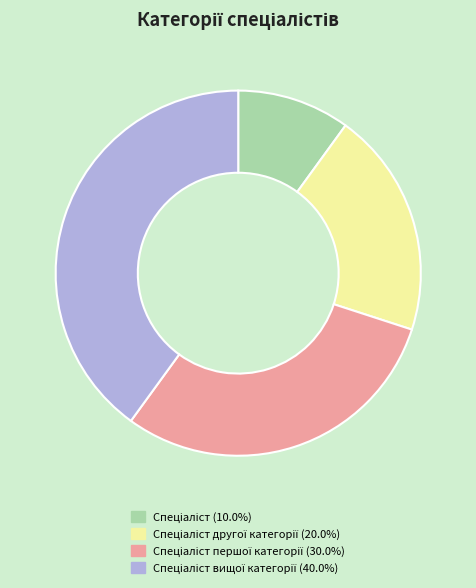

Does any single category account for the majority?

No